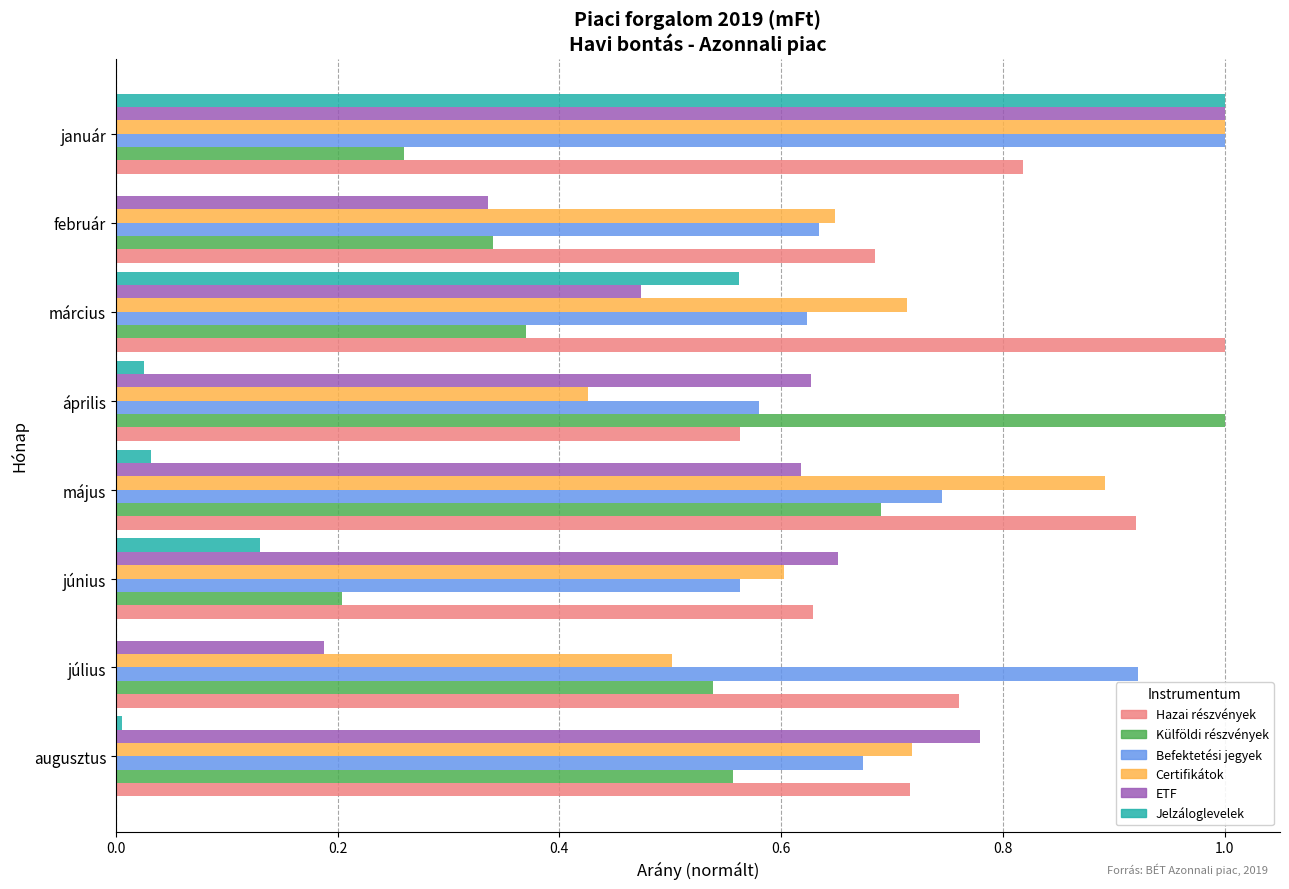

Is the value of Hazai részvények at június greater than the value of Certifikátok at január?

No